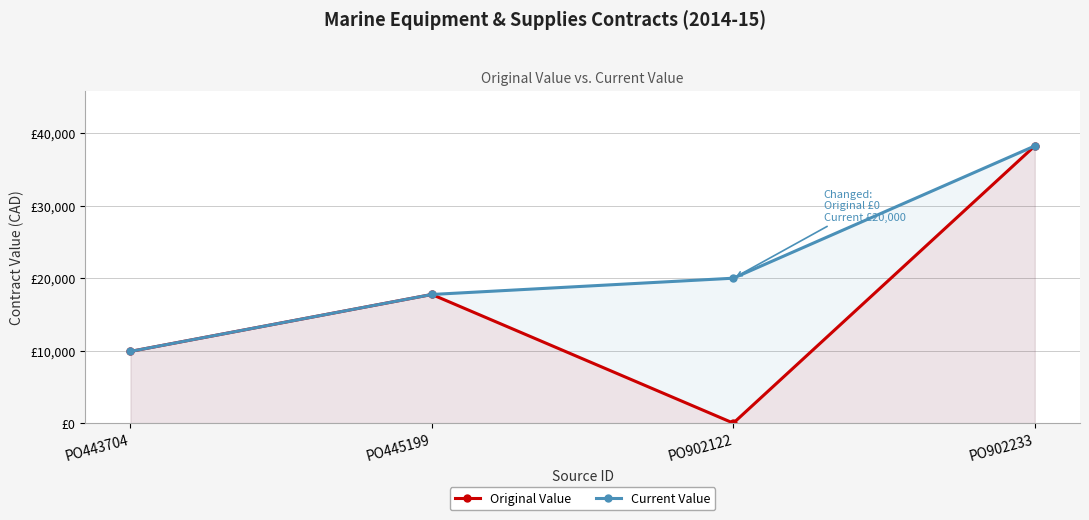

At which label does Current Value first exceed 20000?

PO902233